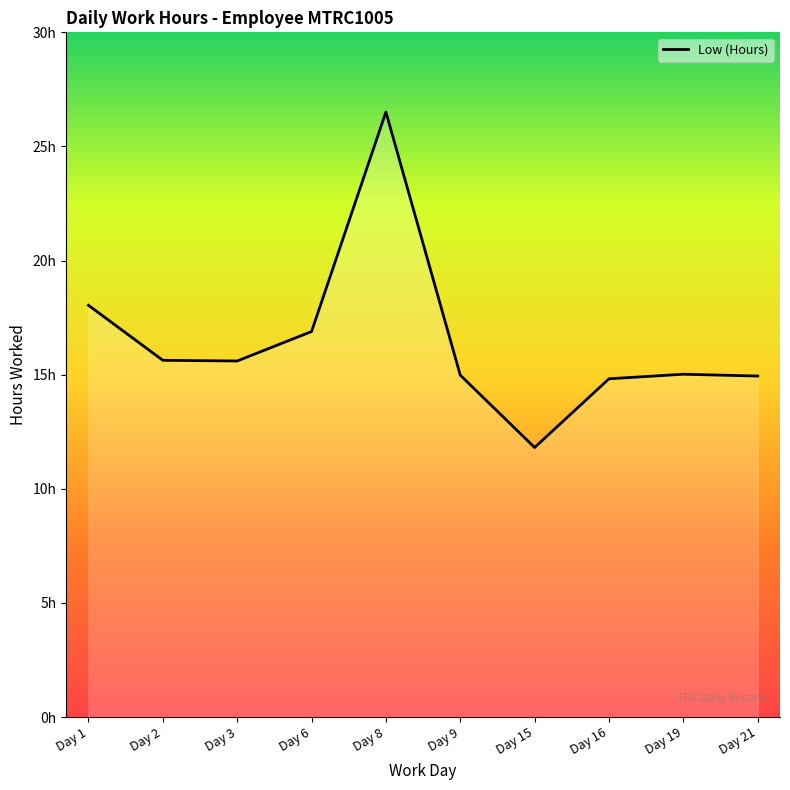

Does the chart have visible grid lines?

No